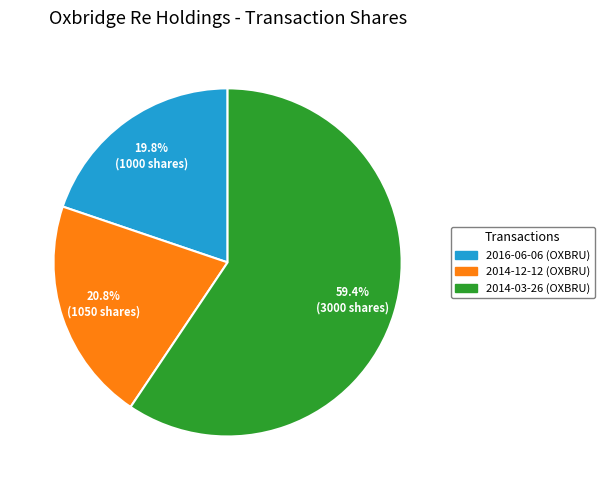

Do 2016-06-06 (OXBRU) and 2014-12-12 (OXBRU) together represent more than half of the pie?

No